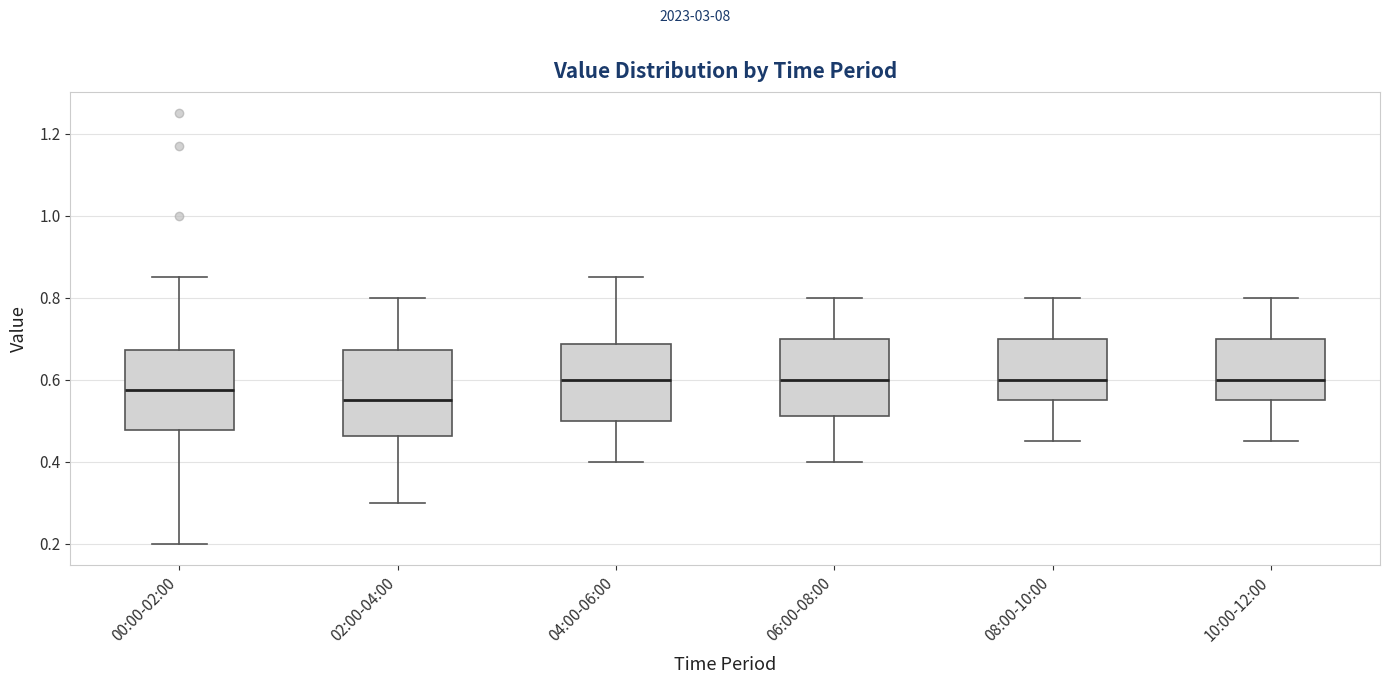

Reading left to right, read every box against the y-axis: the position of its median line, the range the box covers, and the ends of its whiskers. The values are not printed on the chart, so give them approximately, as read against the axis.

00:00-02:00: median 0.58, box 0.48 to 0.68, whiskers 0.20 to 0.86
02:00-04:00: median 0.56, box 0.46 to 0.68, whiskers 0.30 to 0.80
04:00-06:00: median 0.60, box 0.50 to 0.68, whiskers 0.40 to 0.86
06:00-08:00: median 0.60, box 0.52 to 0.70, whiskers 0.40 to 0.80
08:00-10:00: median 0.60, box 0.56 to 0.70, whiskers 0.46 to 0.80
10:00-12:00: median 0.60, box 0.56 to 0.70, whiskers 0.46 to 0.80